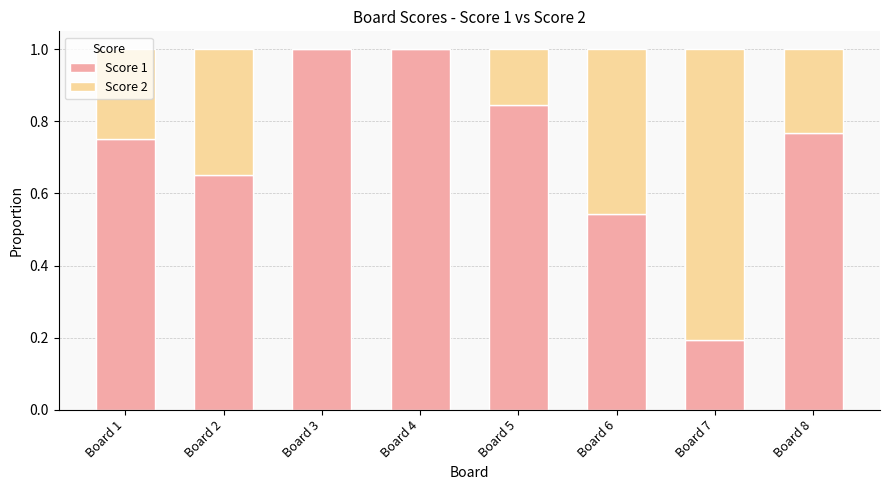

True or false: Score 1 has a value of 0.4 at Board 5.

False